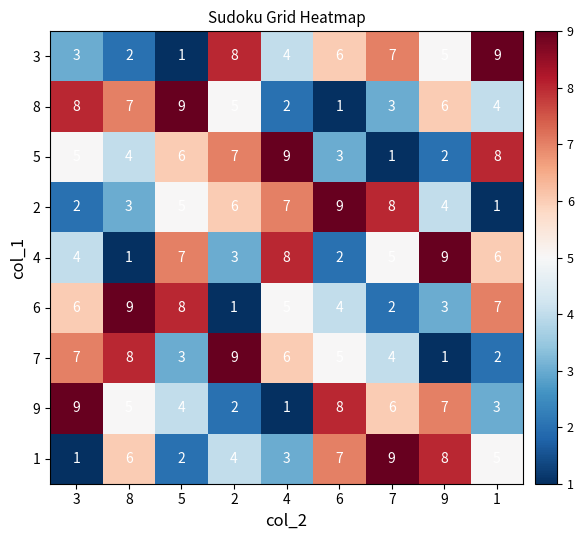

The 6 series shows 8 at 5. True or false?

True